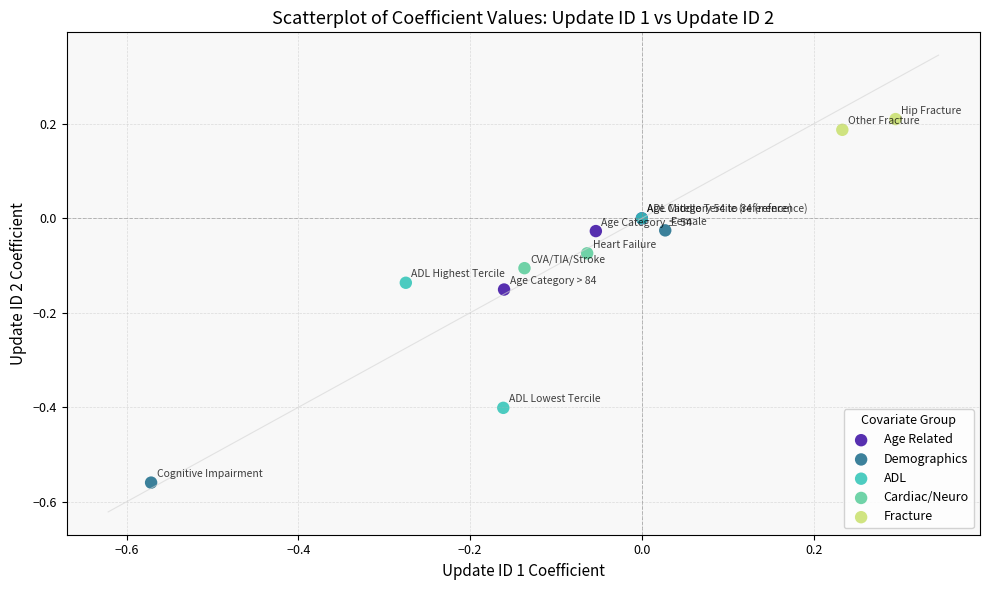

Which series has the largest Y range (max minus min)?

Demographics